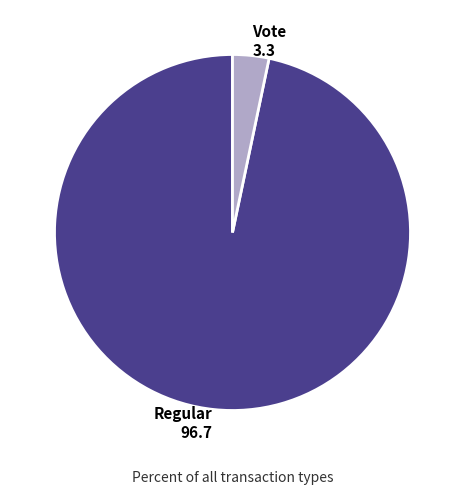

True or false: Vote 3.3 accounts for 3% of the total.

True